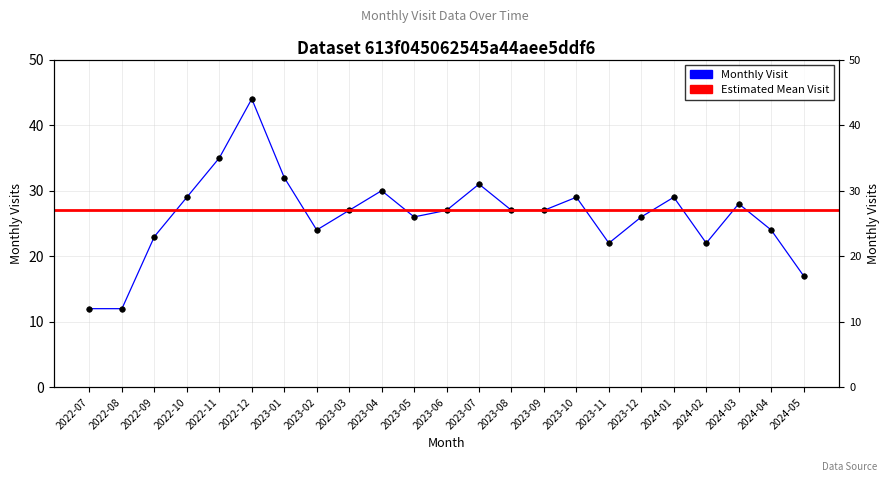

What is the approximate value at 2022-10, to the nearest 5?

30